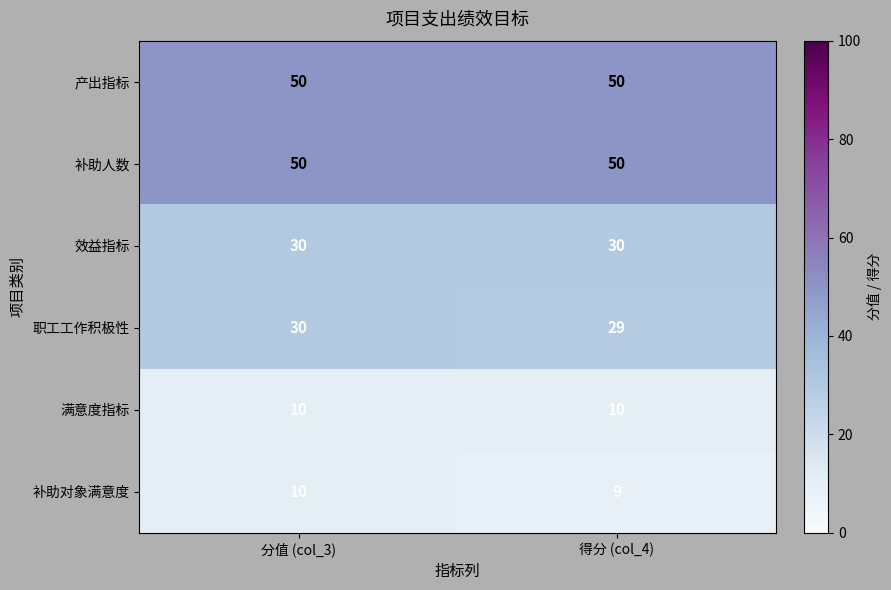

What is the spread (max minus min) of values at 得分 (col_4)?

41